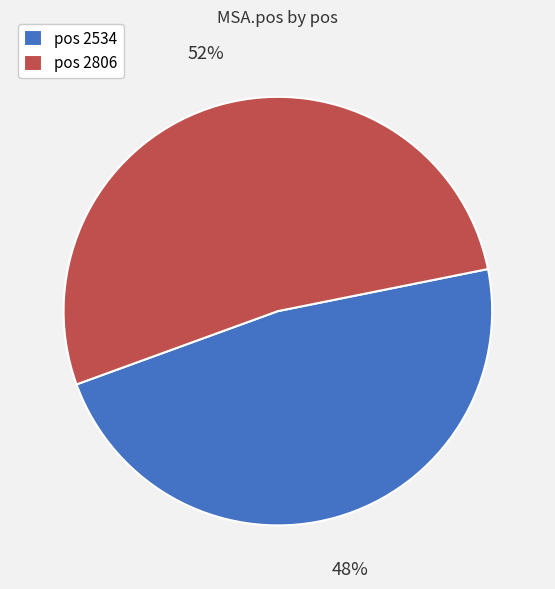

Do pos 2534 and pos 2806 together represent more than half of the pie?

Yes